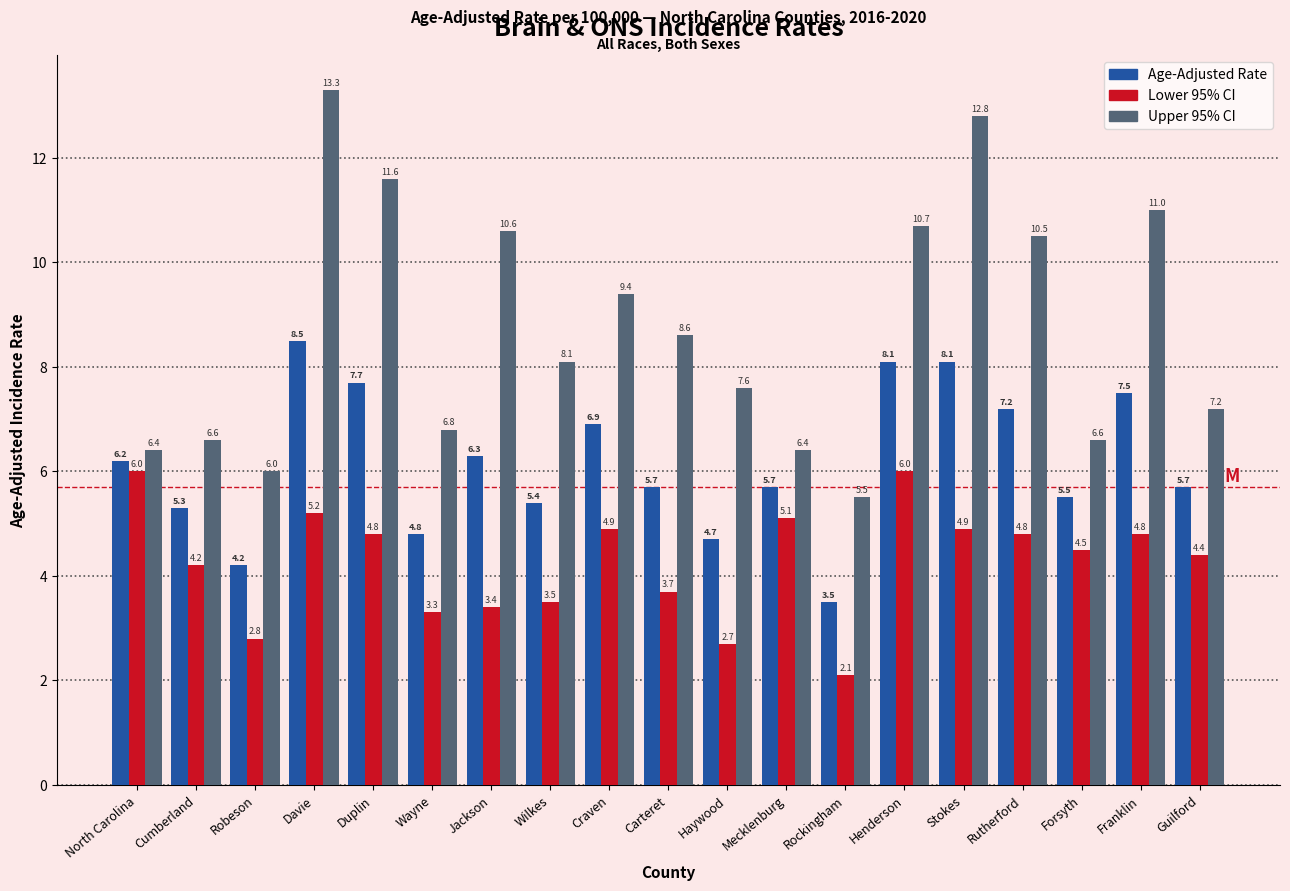

Is the value of Age-Adjusted Rate at Davie greater than the value of Lower 95% CI at Craven?

Yes